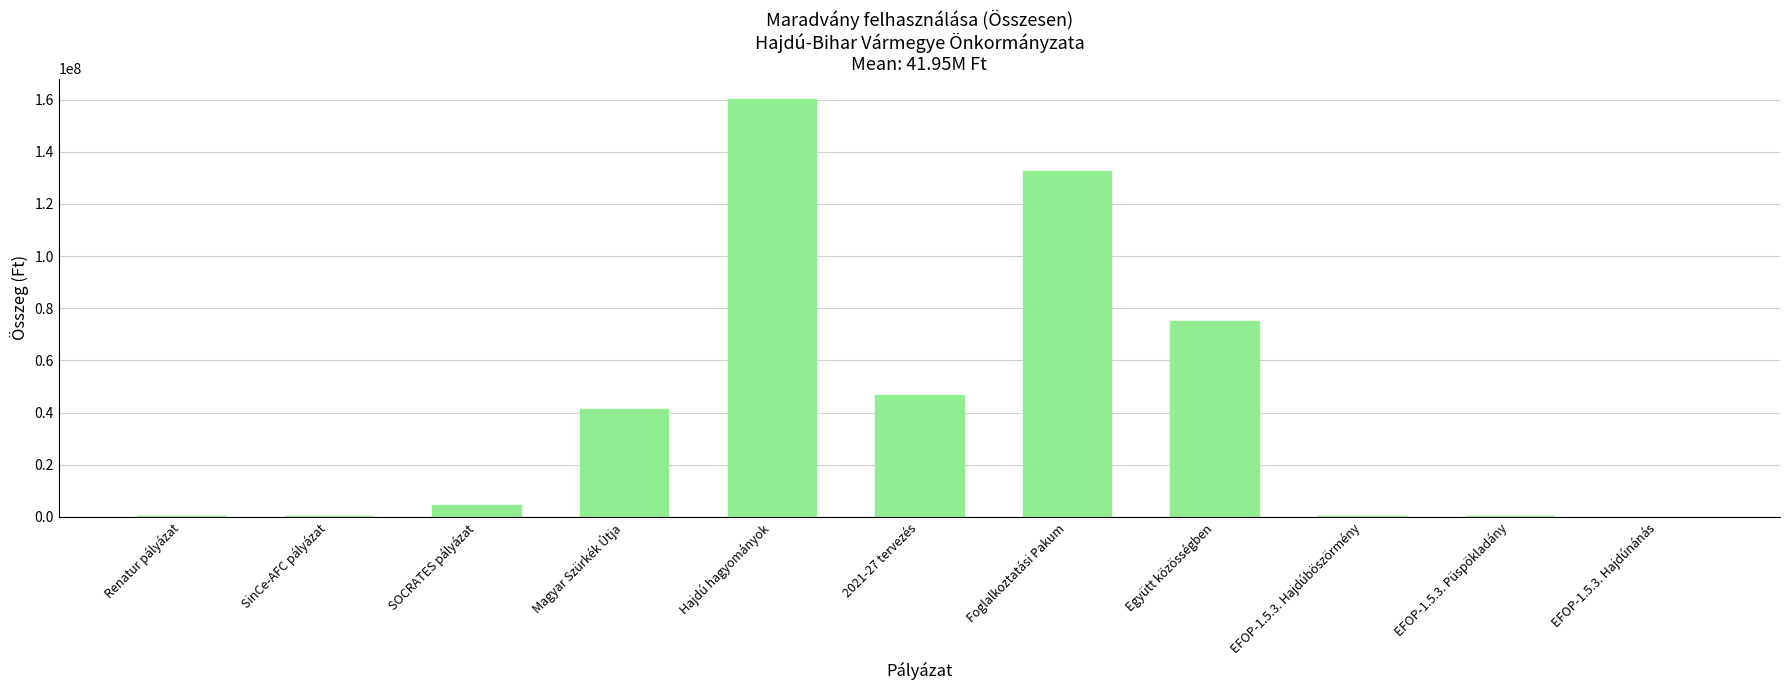

Is it true that the value at SOCRATES pályázat is 4398182?

True